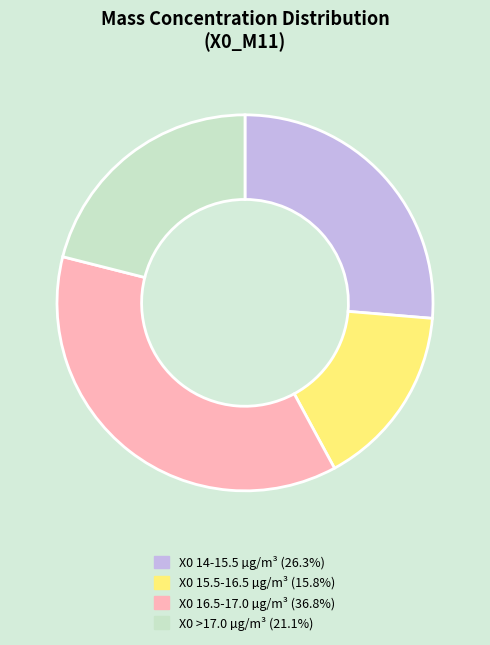

How many slices are in this pie chart?

4